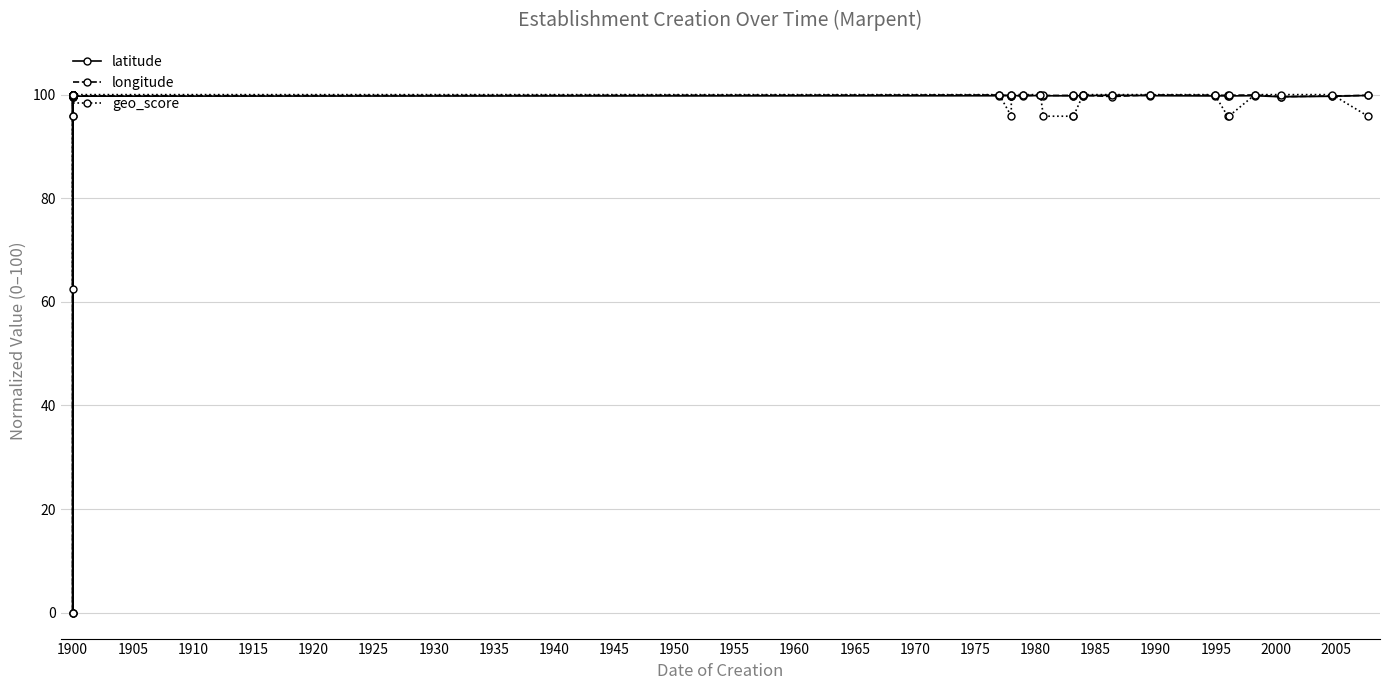

What is the difference between the maximum and second lowest values in the latitude series?

0.4